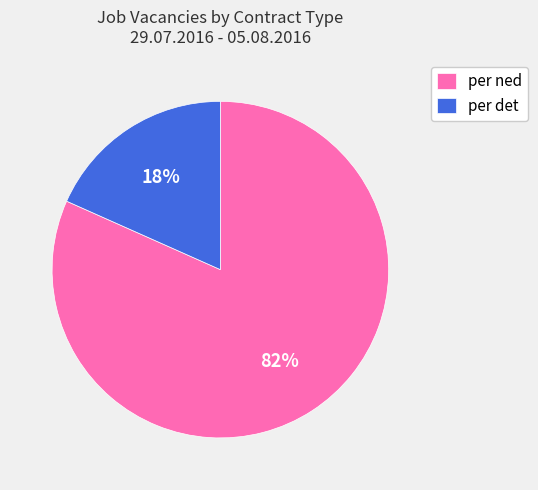

How many segments does this pie chart have?

2